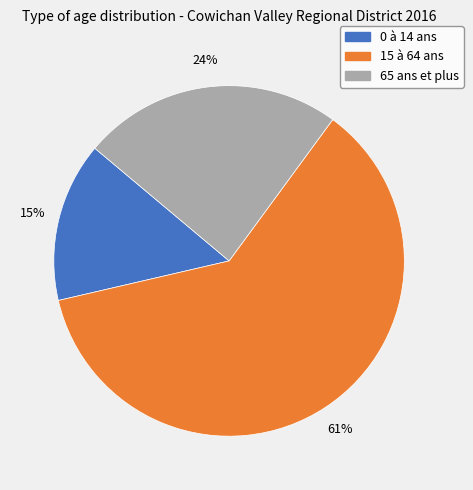

Is it true that 65 ans et plus is 24% of the pie?

True